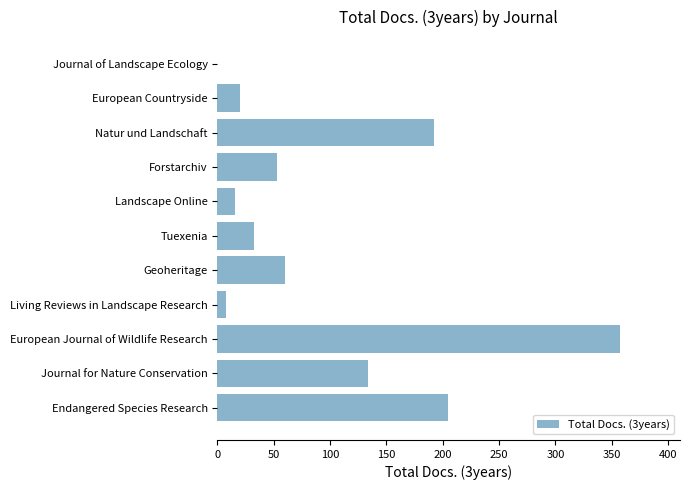

What is the sum of the values at Journal for Nature Conservation and European Journal of Wildlife Research?

491